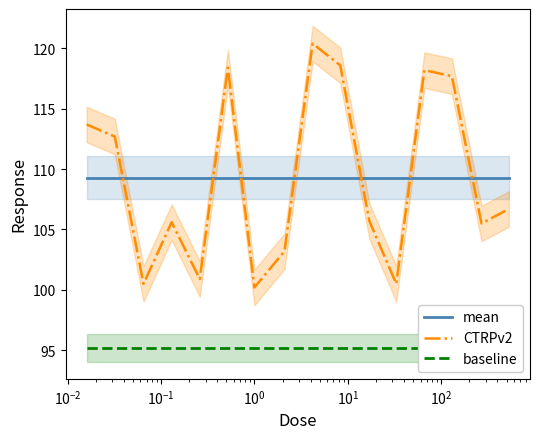

Which series has the largest total across all categories?

mean